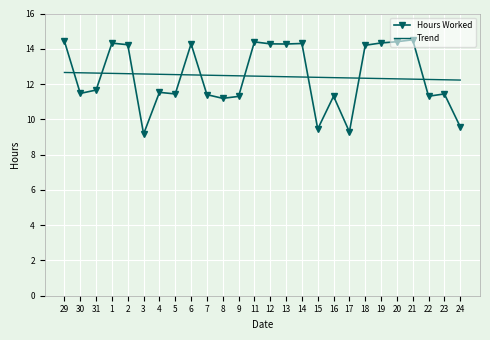

What position from the right is 1?

23